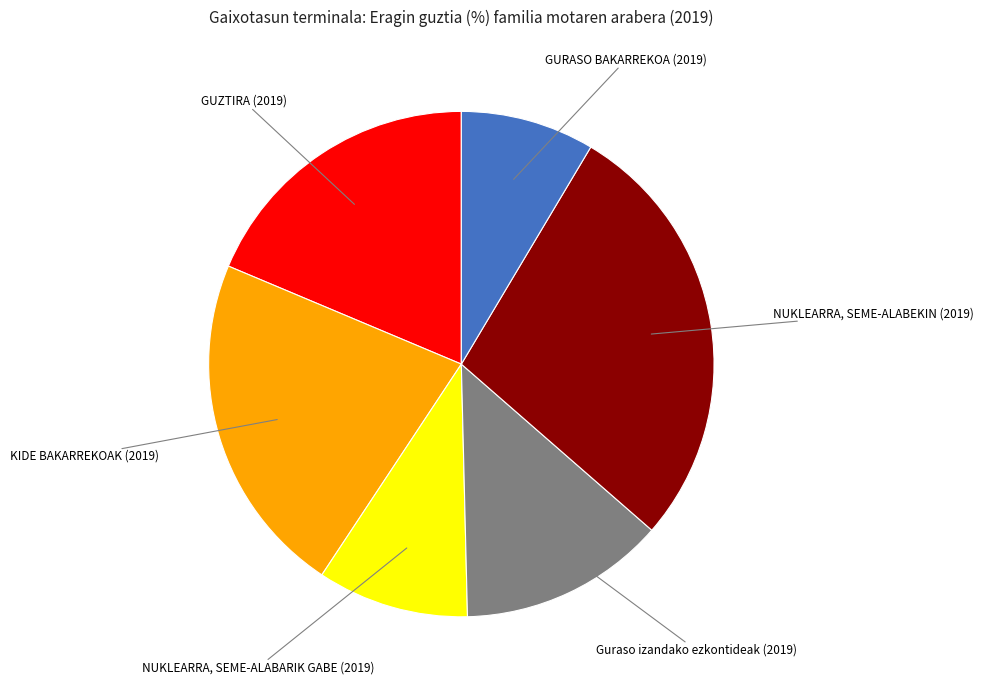

Is there any slice that represents more than half of the pie?

No